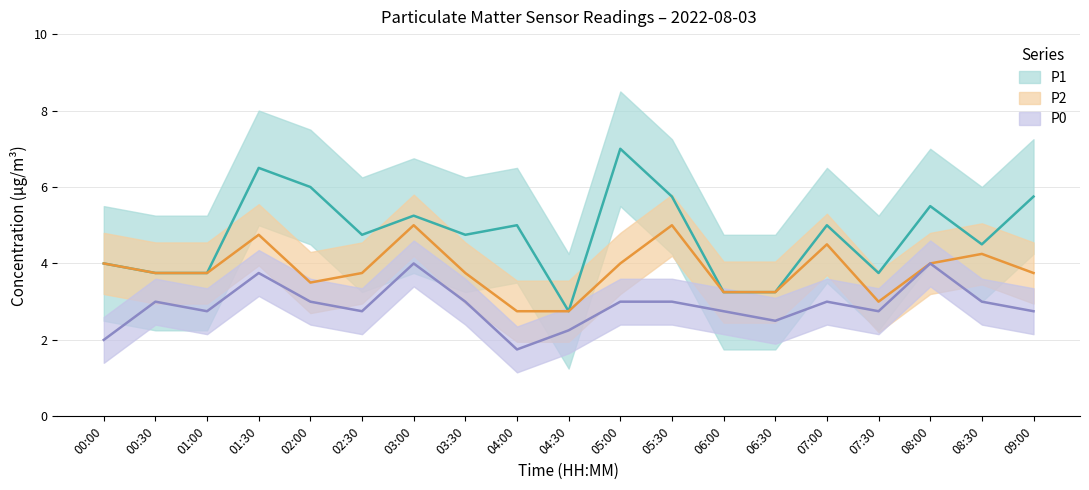

How many lines are shown in the chart?

3